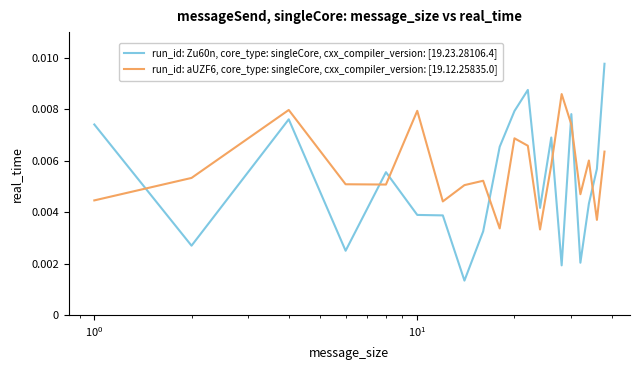

What is the sum of all run_id: Zu60n, core_type: singleCore, cxx_compiler_version: [19.23.28106.4] values?

0.1